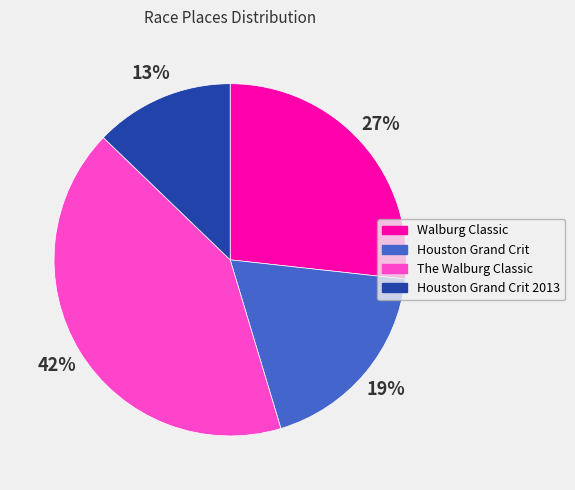

Is it true that Houston Grand Crit 2013 is 13% of the pie?

True